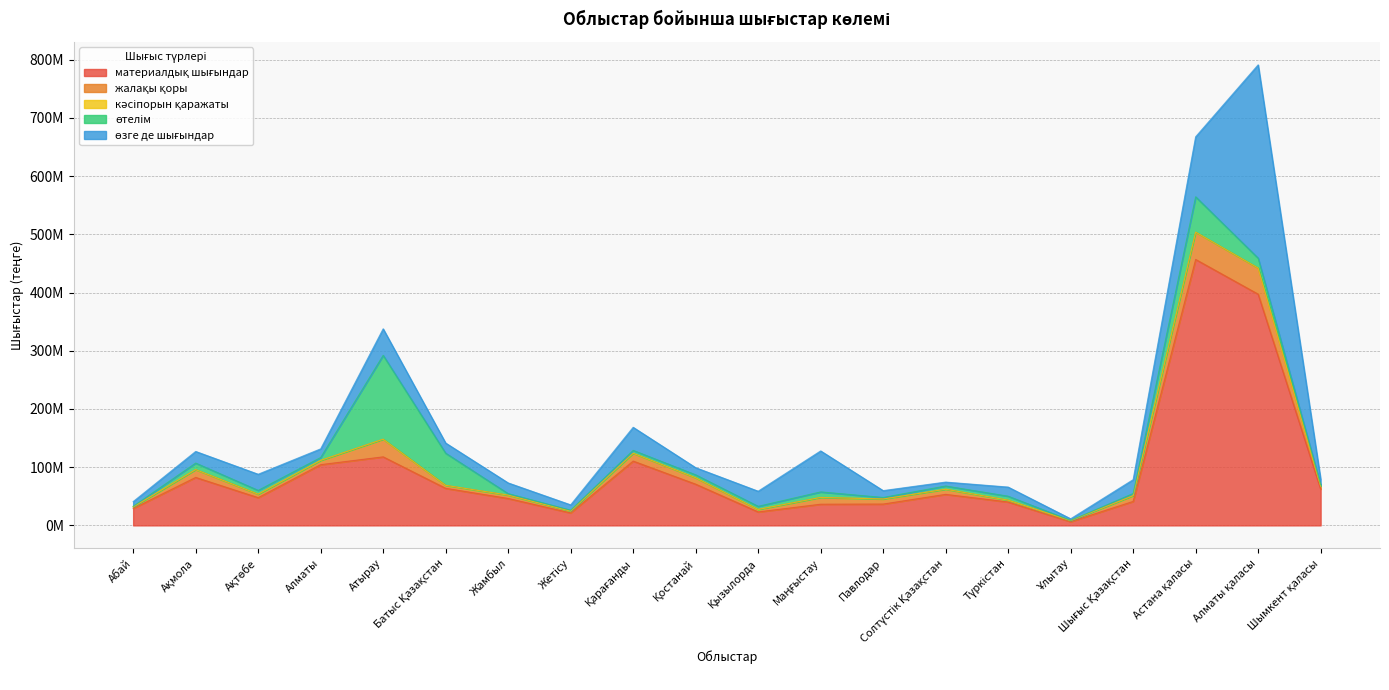

Where do өтелім and өзге де шығындар first cross each other?

Алматы and Атырау